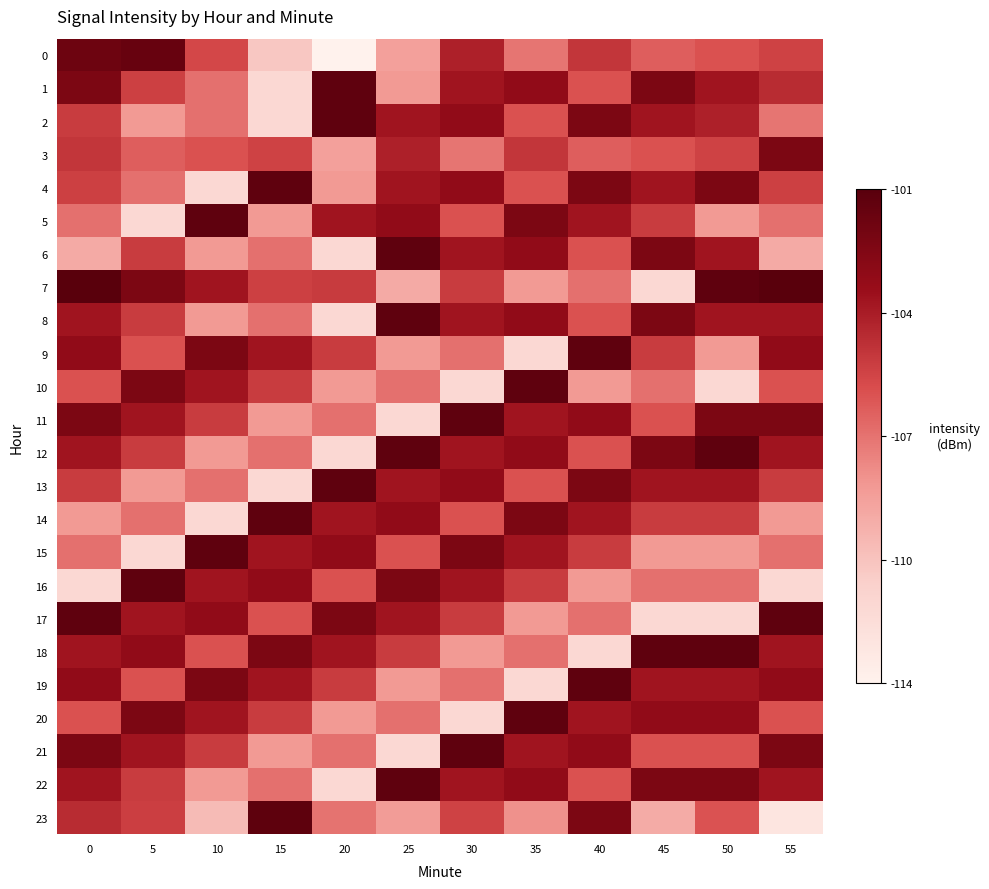

Reading left to right, what are all the values shown in this chart?

0: 0=-101.4	5=-101.2	10=-105.6	15=-110.6	20=-113.7	25=-108.8	30=-104.0	35=-107.2	40=-104.9	45=-106.4	50=-106.0	55=-105.4
1: 0=-102.0	5=-105.3	10=-107.0	15=-111.6	20=-100.8	25=-108.5	30=-103.5	35=-102.9	40=-105.9	45=-102.0	50=-103.5	55=-104.5
2: 0=-105.2	5=-108.5	10=-107.0	15=-111.6	20=-100.8	25=-103.5	30=-102.9	35=-105.9	40=-102.0	45=-103.5	50=-104.0	55=-107.2
3: 0=-104.9	5=-106.4	10=-106.0	15=-105.4	20=-108.8	25=-104.0	30=-107.2	35=-104.9	40=-106.4	45=-106.0	50=-105.4	55=-102.0
4: 0=-105.3	5=-107.0	10=-111.6	15=-100.8	20=-108.5	25=-103.5	30=-102.9	35=-105.9	40=-102.0	45=-103.5	50=-102.0	55=-105.3
5: 0=-107.0	5=-111.6	10=-100.8	15=-108.5	20=-103.5	25=-102.9	30=-105.9	35=-102.0	40=-103.5	45=-105.2	50=-108.5	55=-107.0
6: 0=-109.2	5=-105.2	10=-108.5	15=-107.0	20=-111.6	25=-100.8	30=-103.5	35=-102.9	40=-105.9	45=-102.0	50=-103.5	55=-109.2
7: 0=-100.5	5=-102.0	10=-103.5	15=-105.3	20=-105.1	25=-109.2	30=-105.2	35=-108.5	40=-107.0	45=-111.6	50=-100.8	55=-100.5
8: 0=-103.5	5=-105.2	10=-108.5	15=-107.0	20=-111.6	25=-100.8	30=-103.5	35=-102.9	40=-105.9	45=-102.0	50=-103.5	55=-103.5
9: 0=-102.9	5=-105.9	10=-102.0	15=-103.5	20=-105.2	25=-108.5	30=-107.0	35=-111.6	40=-100.8	45=-105.2	50=-108.5	55=-102.9
10: 0=-105.9	5=-102.0	10=-103.5	15=-105.2	20=-108.5	25=-107.0	30=-111.6	35=-100.8	40=-108.5	45=-107.0	50=-111.6	55=-105.9
11: 0=-102.0	5=-103.5	10=-105.2	15=-108.5	20=-107.0	25=-111.6	30=-100.8	35=-103.5	40=-102.9	45=-105.9	50=-102.0	55=-102.0
12: 0=-103.5	5=-105.2	10=-108.5	15=-107.0	20=-111.6	25=-100.8	30=-103.5	35=-102.9	40=-105.9	45=-102.0	50=-100.8	55=-103.5
13: 0=-105.2	5=-108.5	10=-107.0	15=-111.6	20=-100.8	25=-103.5	30=-102.9	35=-105.9	40=-102.0	45=-103.5	50=-103.5	55=-105.2
14: 0=-108.5	5=-107.0	10=-111.6	15=-100.8	20=-103.5	25=-102.9	30=-105.9	35=-102.0	40=-103.5	45=-105.2	50=-105.2	55=-108.5
15: 0=-107.0	5=-111.6	10=-100.8	15=-103.5	20=-102.9	25=-105.9	30=-102.0	35=-103.5	40=-105.2	45=-108.5	50=-108.5	55=-107.0
16: 0=-111.6	5=-100.8	10=-103.5	15=-102.9	20=-105.9	25=-102.0	30=-103.5	35=-105.2	40=-108.5	45=-107.0	50=-107.0	55=-111.6
17: 0=-100.8	5=-103.5	10=-102.9	15=-105.9	20=-102.0	25=-103.5	30=-105.2	35=-108.5	40=-107.0	45=-111.6	50=-111.6	55=-100.8
18: 0=-103.5	5=-102.9	10=-105.9	15=-102.0	20=-103.5	25=-105.2	30=-108.5	35=-107.0	40=-111.6	45=-100.8	50=-100.8	55=-103.5
19: 0=-102.9	5=-105.9	10=-102.0	15=-103.5	20=-105.2	25=-108.5	30=-107.0	35=-111.6	40=-100.8	45=-103.5	50=-103.5	55=-102.9
20: 0=-105.9	5=-102.0	10=-103.5	15=-105.2	20=-108.5	25=-107.0	30=-111.6	35=-100.8	40=-103.5	45=-102.9	50=-102.9	55=-105.9
21: 0=-102.0	5=-103.5	10=-105.2	15=-108.5	20=-107.0	25=-111.6	30=-100.8	35=-103.5	40=-102.9	45=-105.9	50=-105.9	55=-102.0
22: 0=-103.5	5=-105.2	10=-108.5	15=-107.0	20=-111.6	25=-100.8	30=-103.5	35=-102.9	40=-105.9	45=-102.0	50=-102.0	55=-103.5
23: 0=-104.5	5=-105.2	10=-110.0	15=-100.8	20=-107.1	25=-108.6	30=-105.4	35=-108.2	40=-102.0	45=-109.3	50=-106.0	55=-112.7